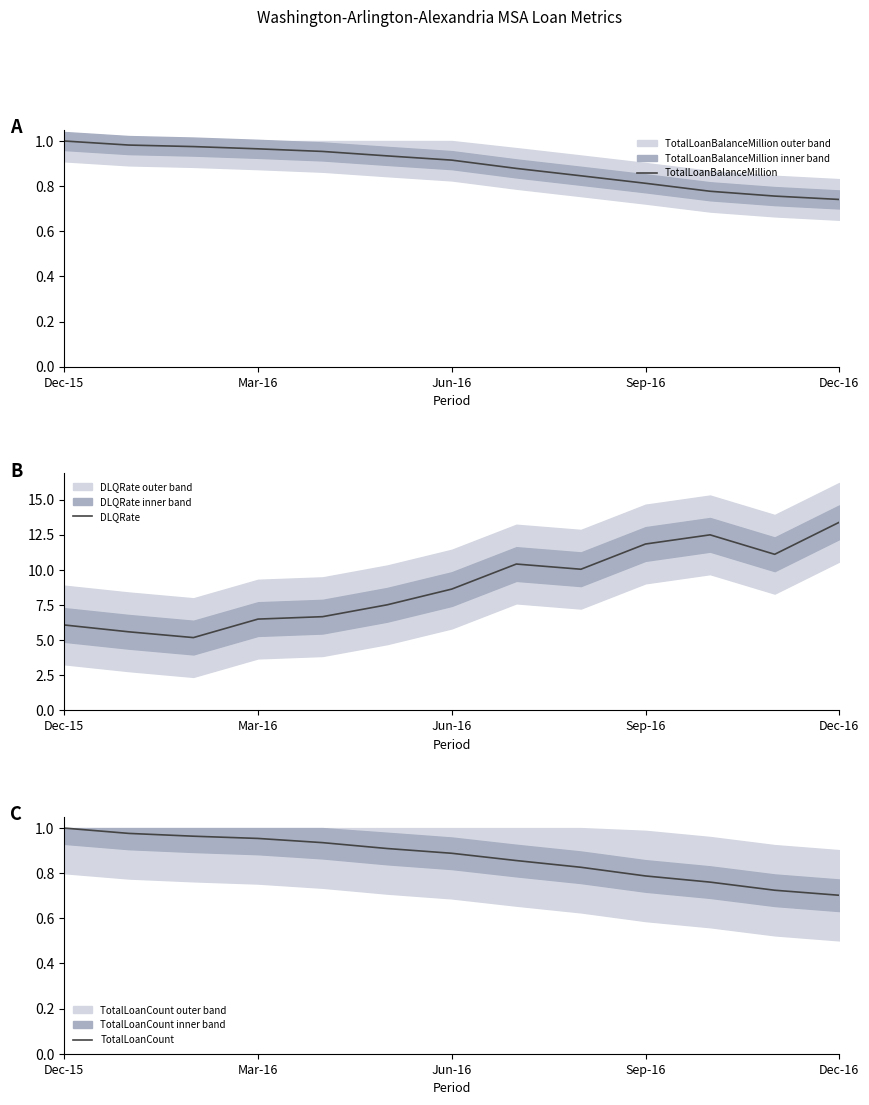

Which series has the largest total across all categories?

DLQRate